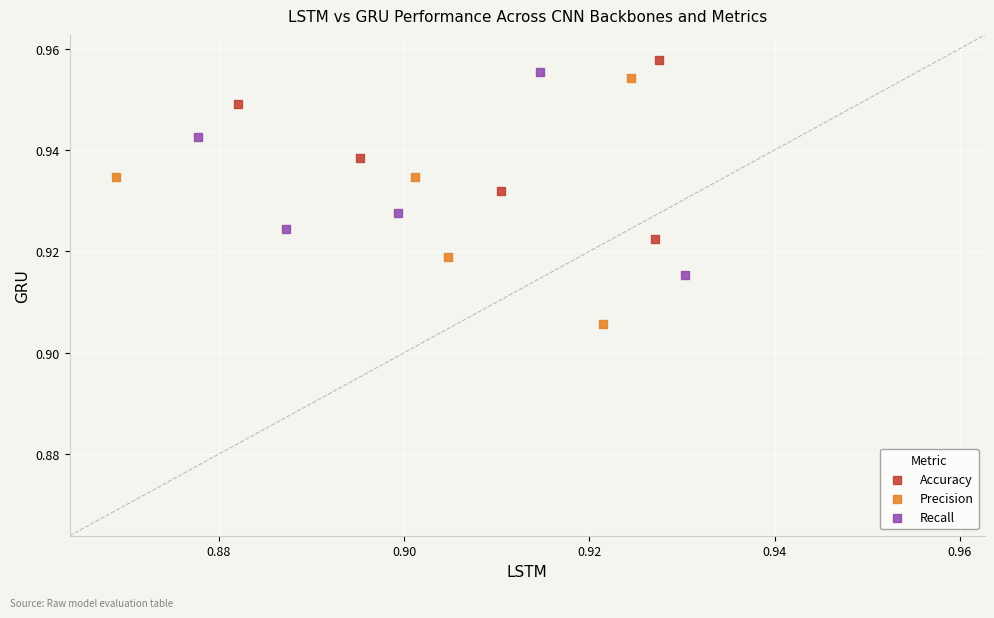

Which series contains the lowest Y value?

Precision